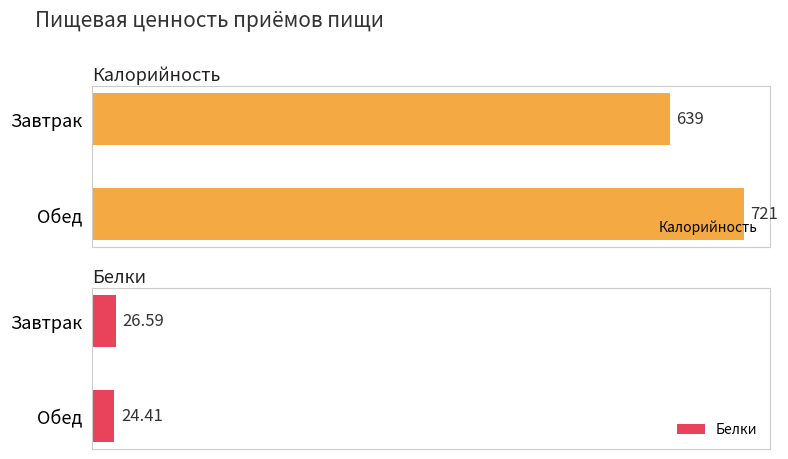

What is the average value of the Калорийность series?

680.0